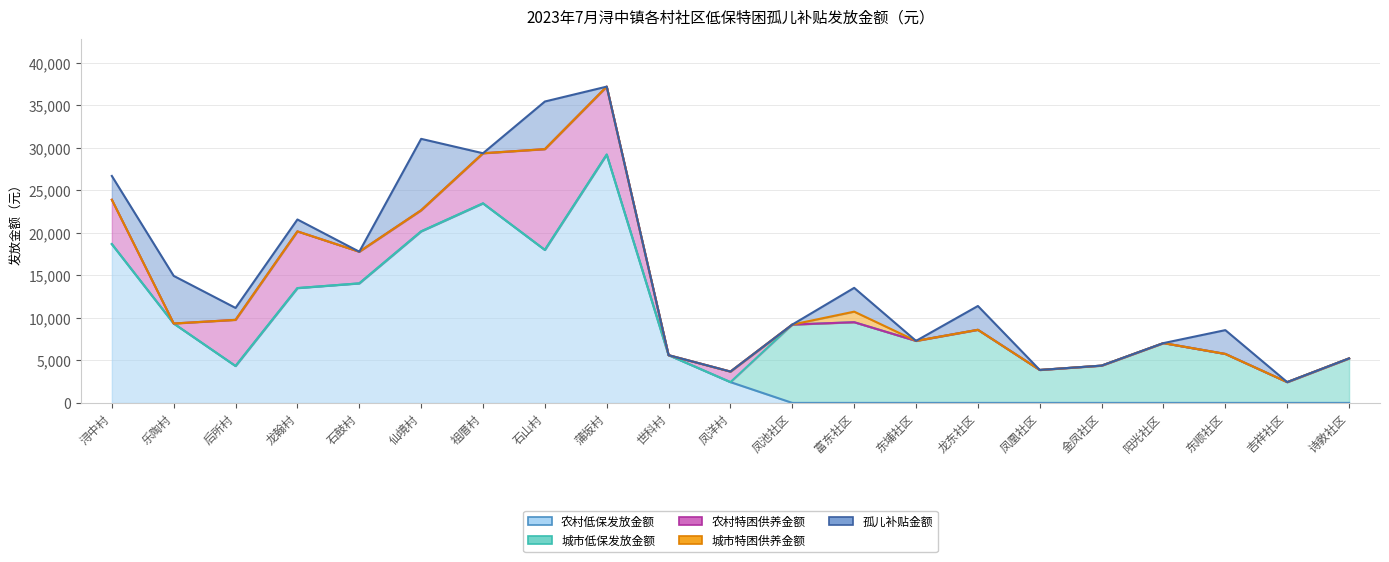

At which category is the sum across all series the highest?

蒲坂村